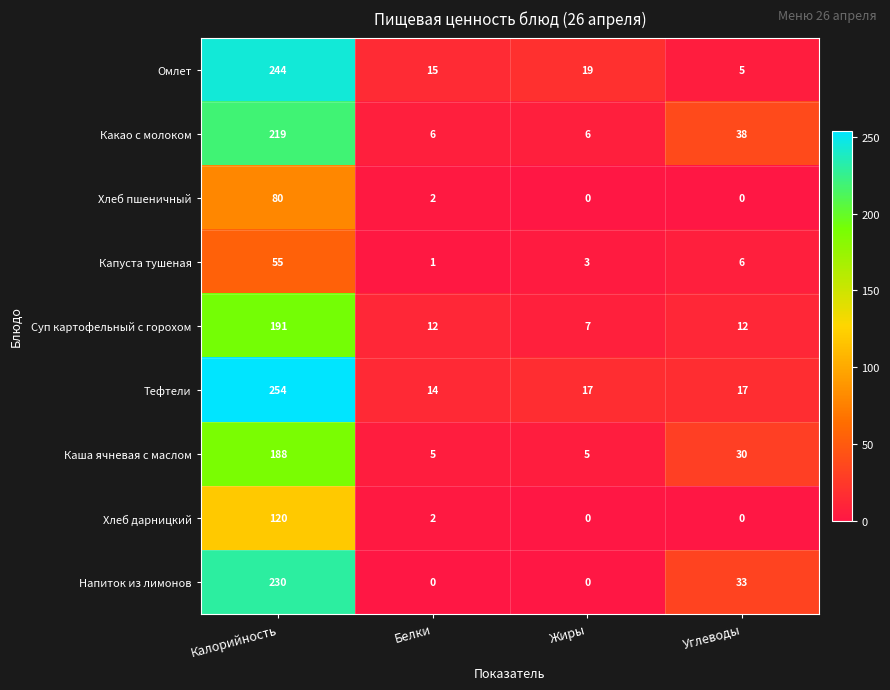

Which series has the widest spread of values?

Тефтели